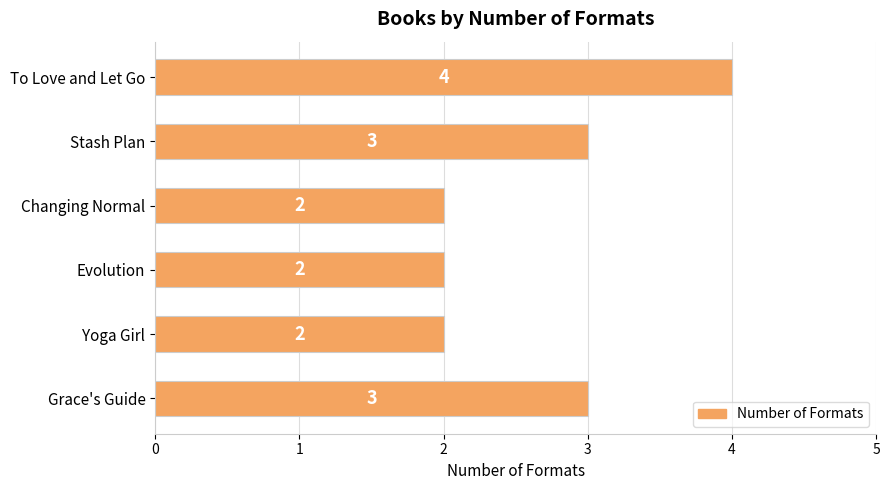

What is the label of the 2nd bar from the bottom?

Yoga Girl